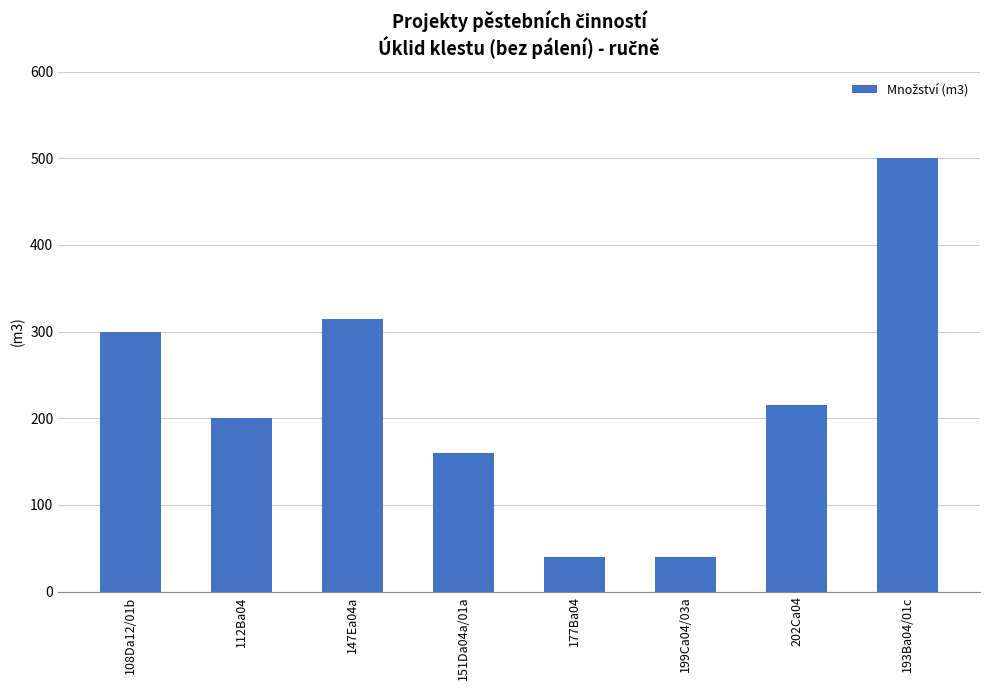

What is the maximum value shown in the chart?

500